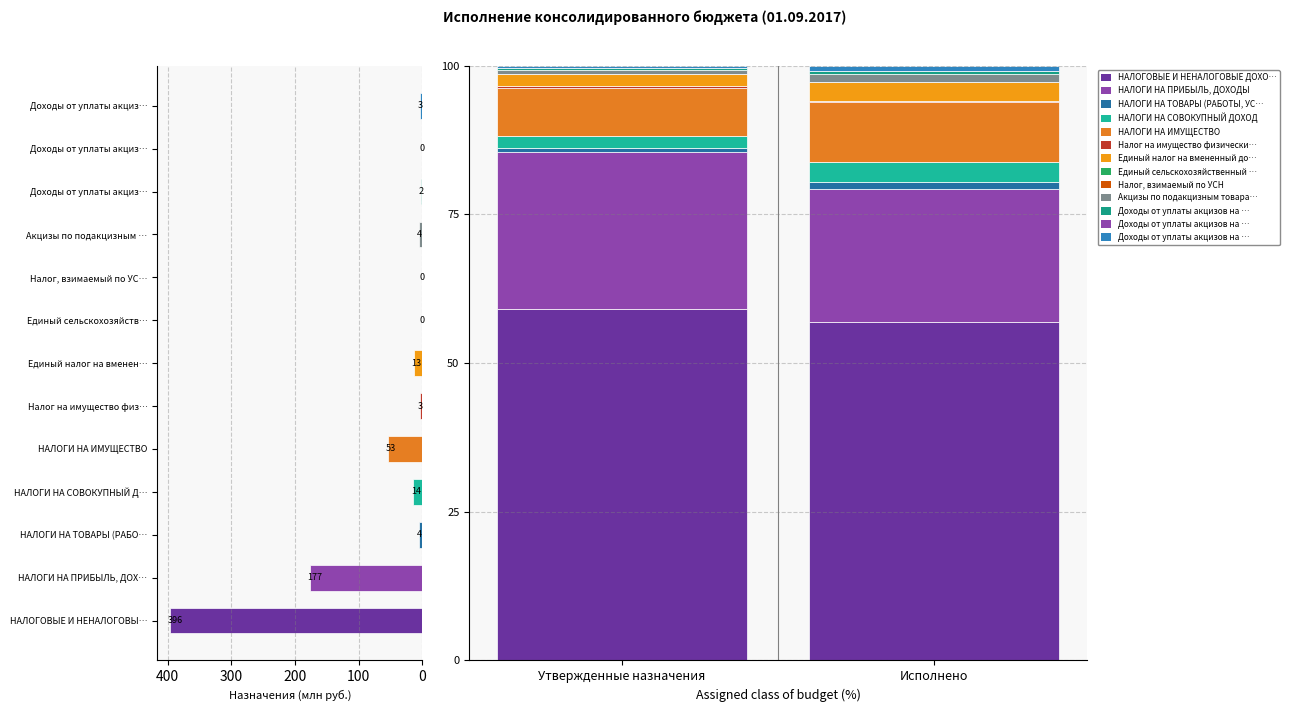

What is the difference between the НАЛОГИ НА СОВОКУПНЫЙ ДОХОД values at Исполнено and Утвержденные назначения?

1.2